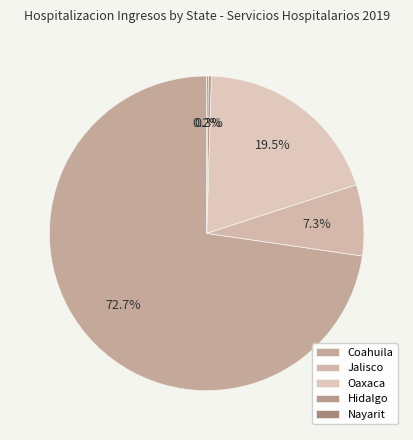

Which category has the smallest portion of the pie?

Nayarit